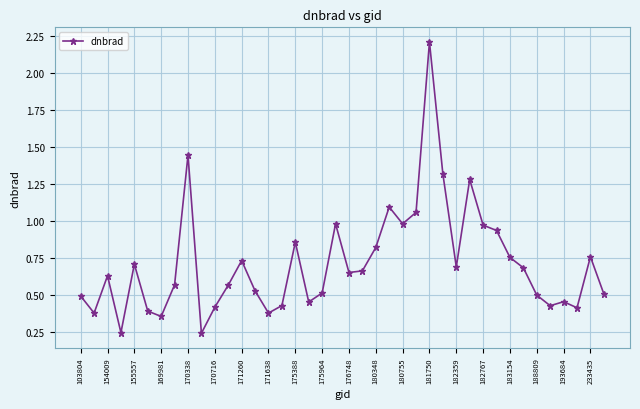

What is the maximum value shown in the chart?

2.2